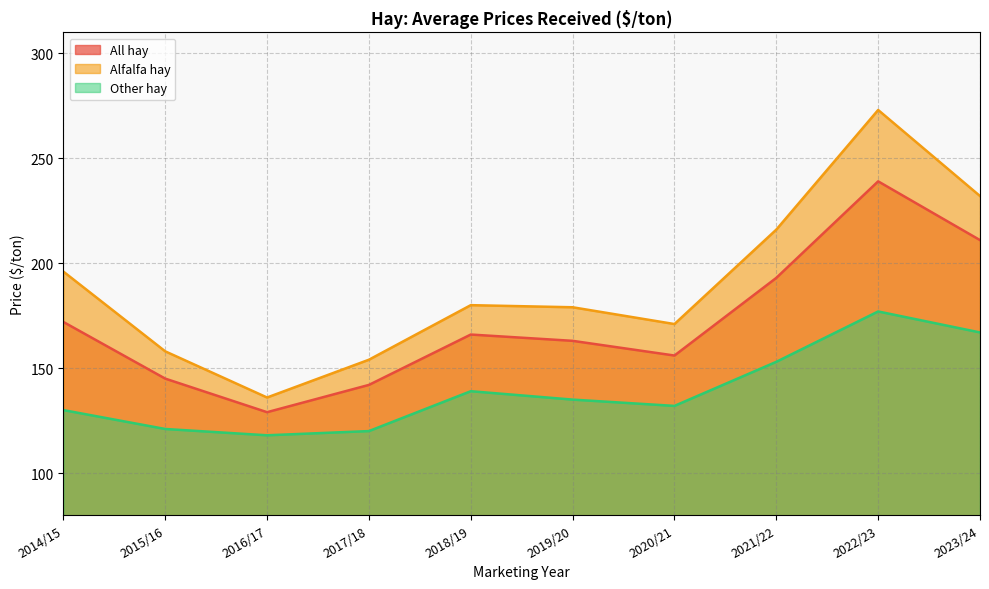

Which category has the highest value across all series?

2022/23